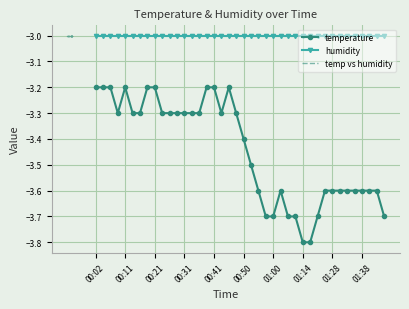

Which series has the largest total across all categories?

humidity